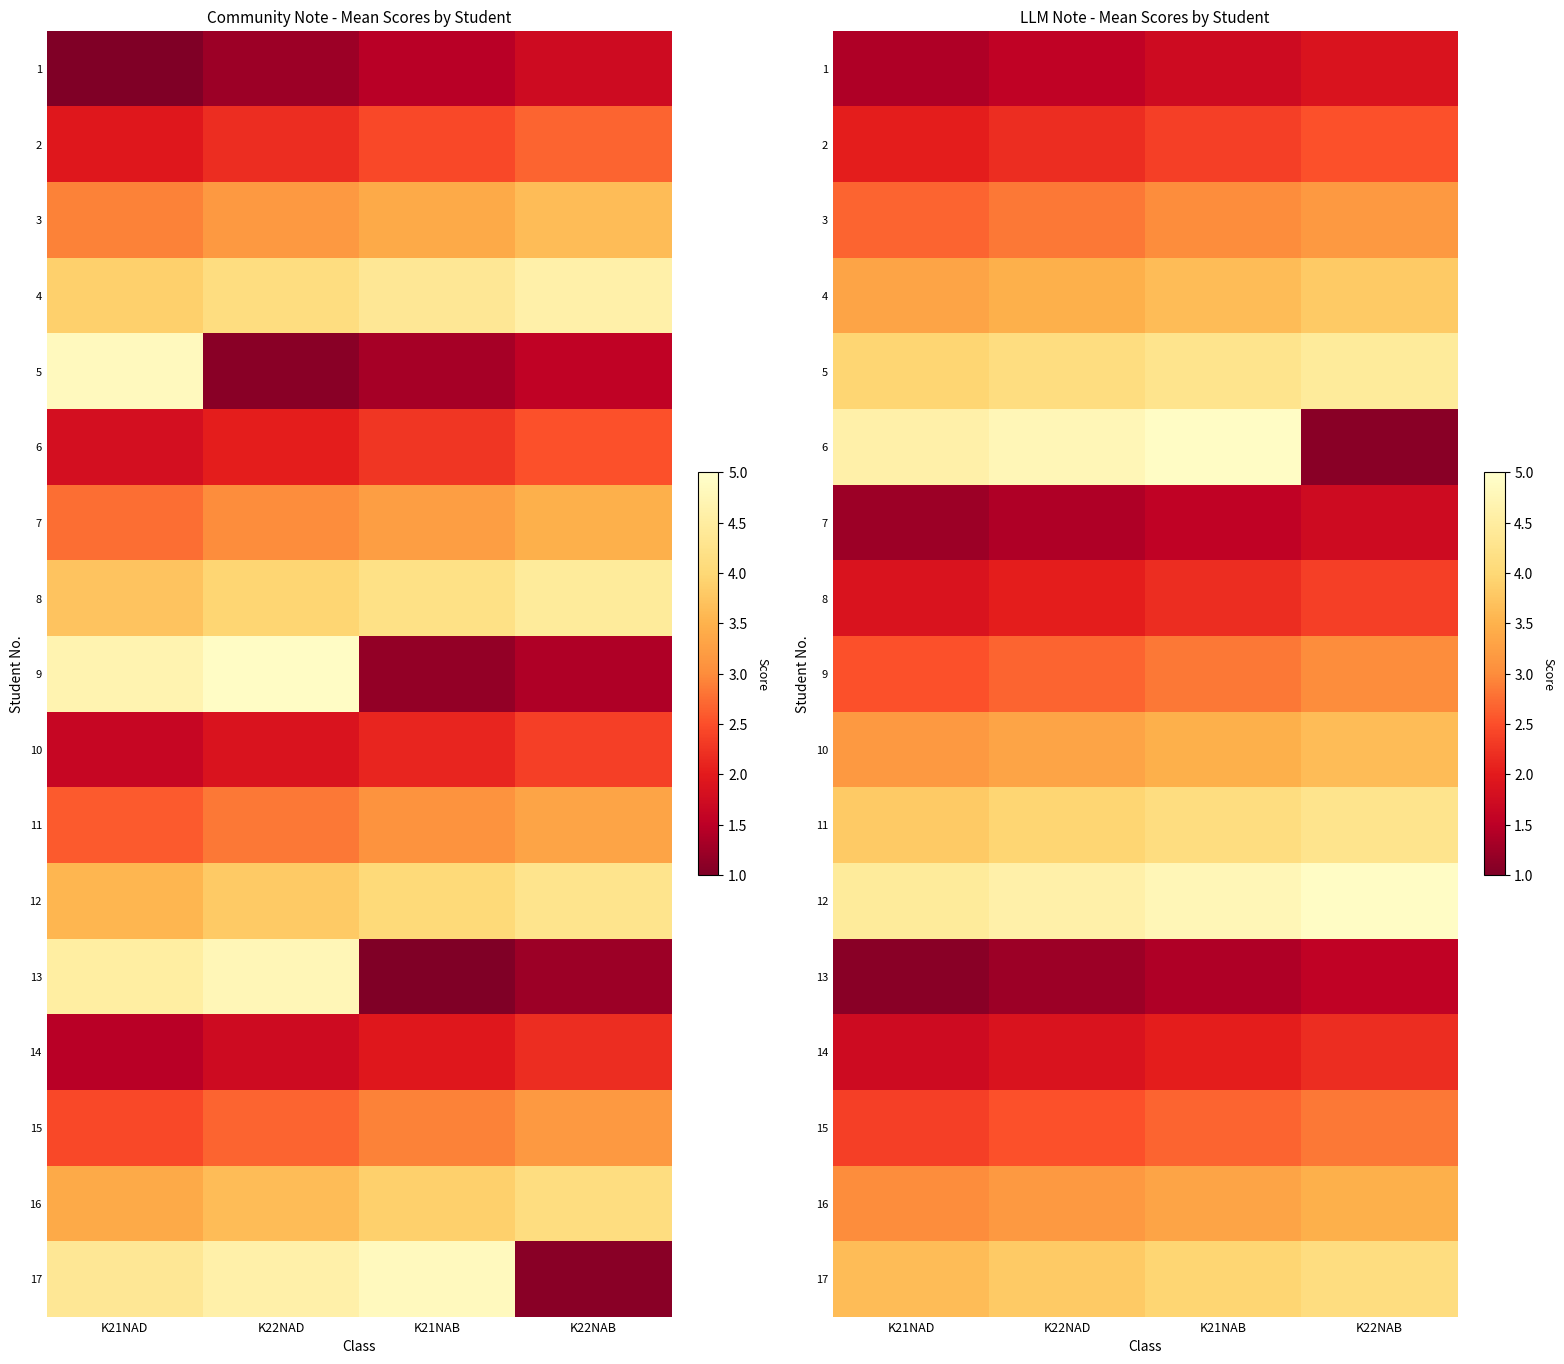

Read the 4 value at K21NAB.

3.6